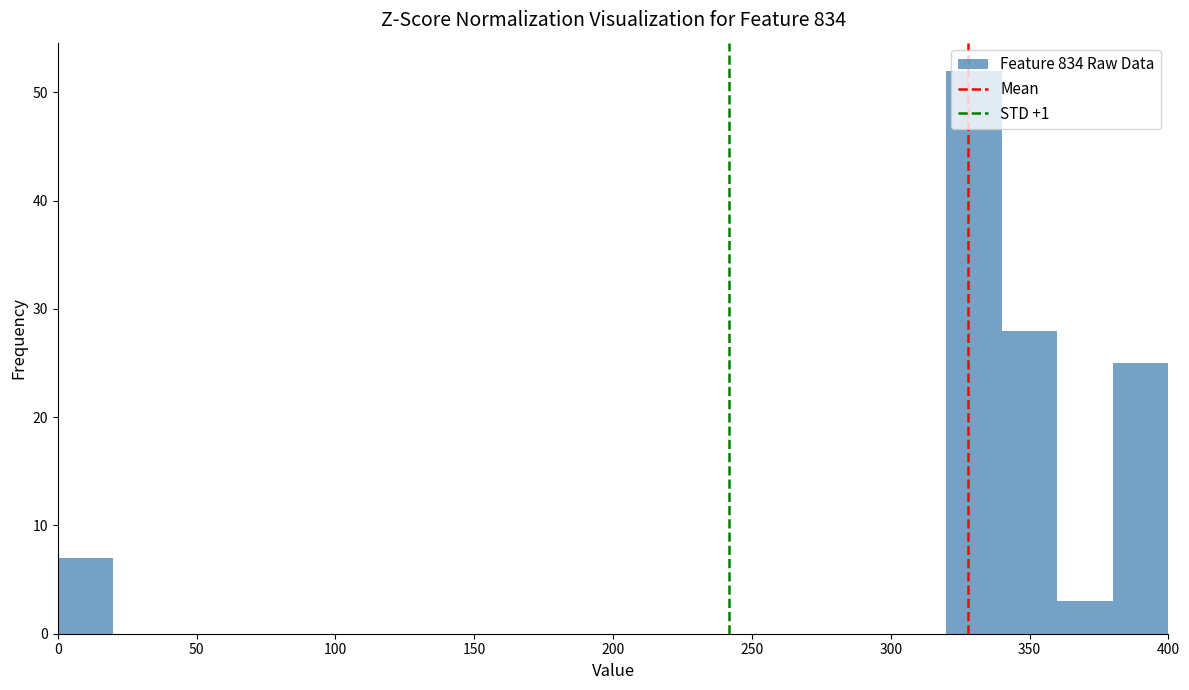

Over which range of the x-axis is the bar tallest?

320 to 340